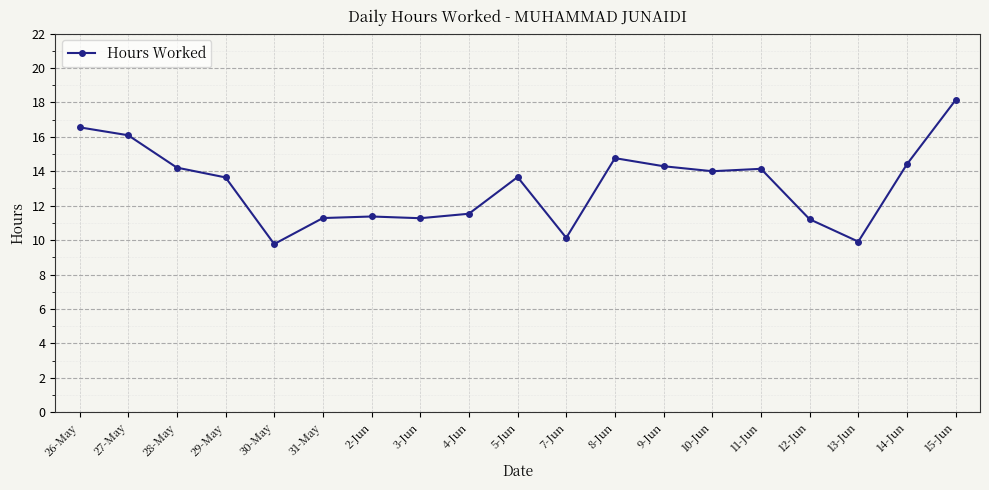

What is the average value?

13.2